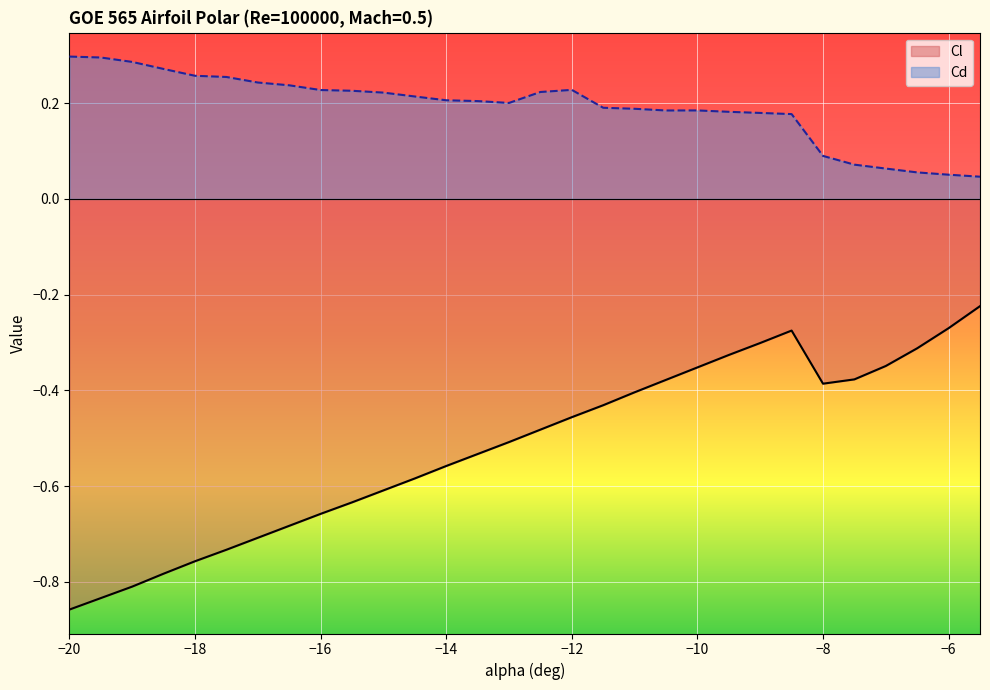

What is the difference between the second highest and minimum values in the Cl series?

0.6